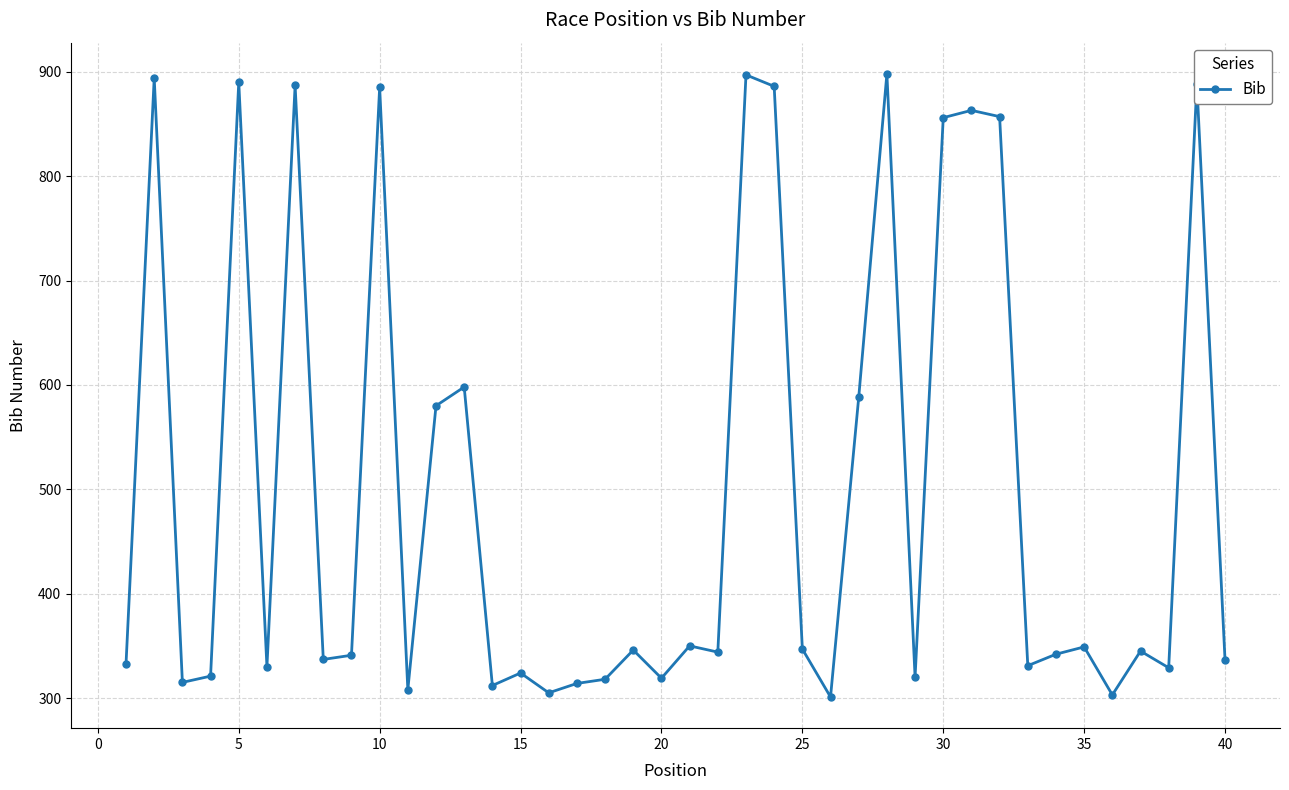

Count the number of data series in this chart.

1